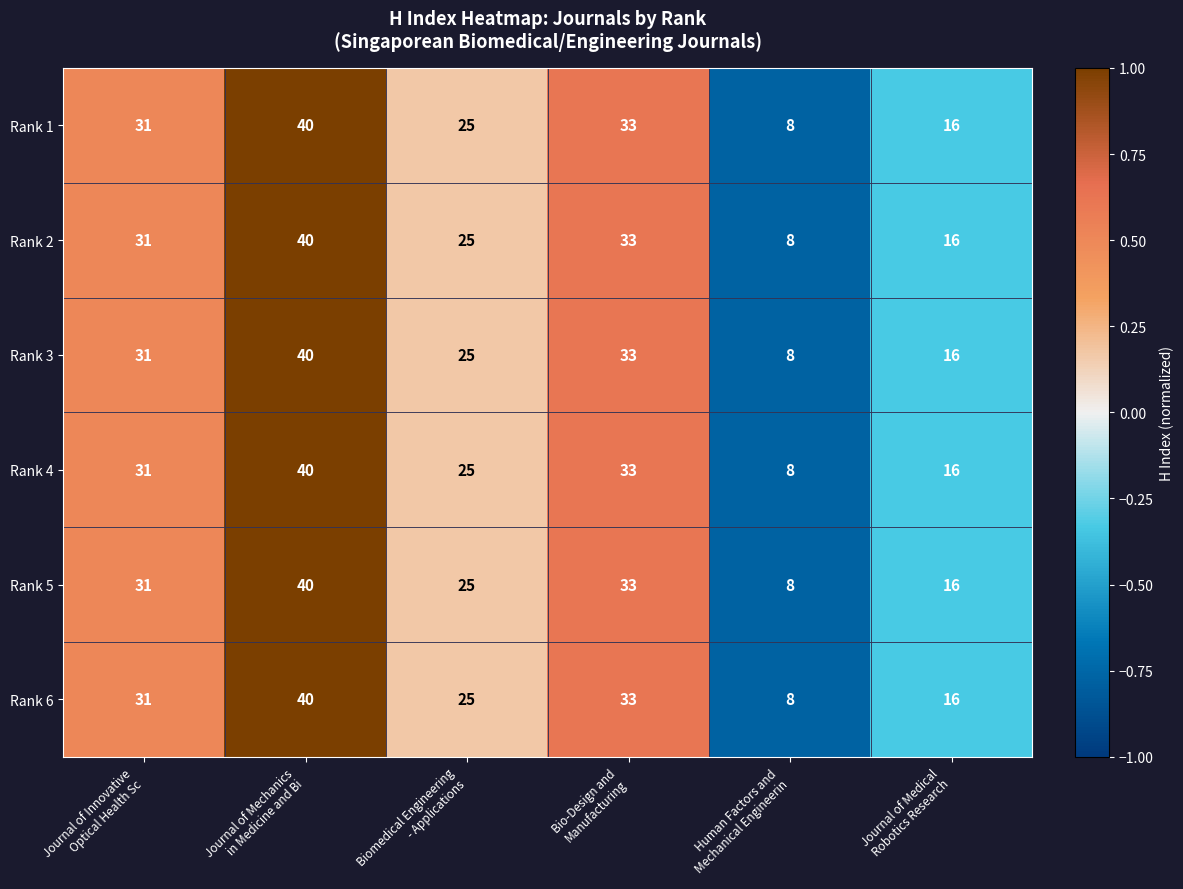

At how many categories does at least one series exceed 27?

3